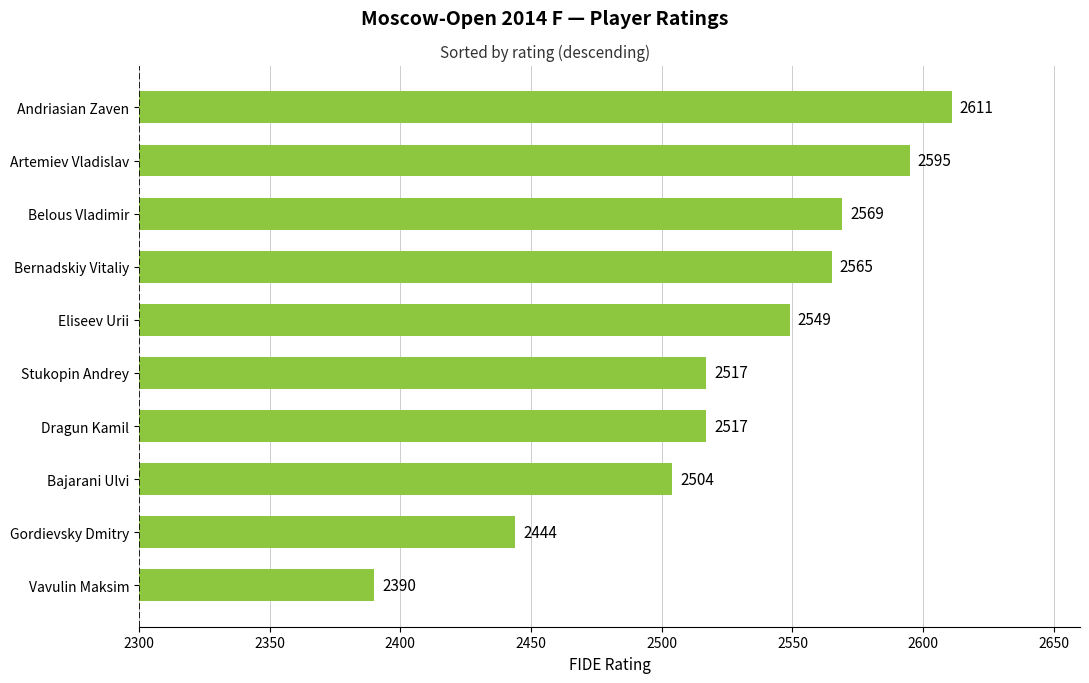

What is the sum of all values?

25261